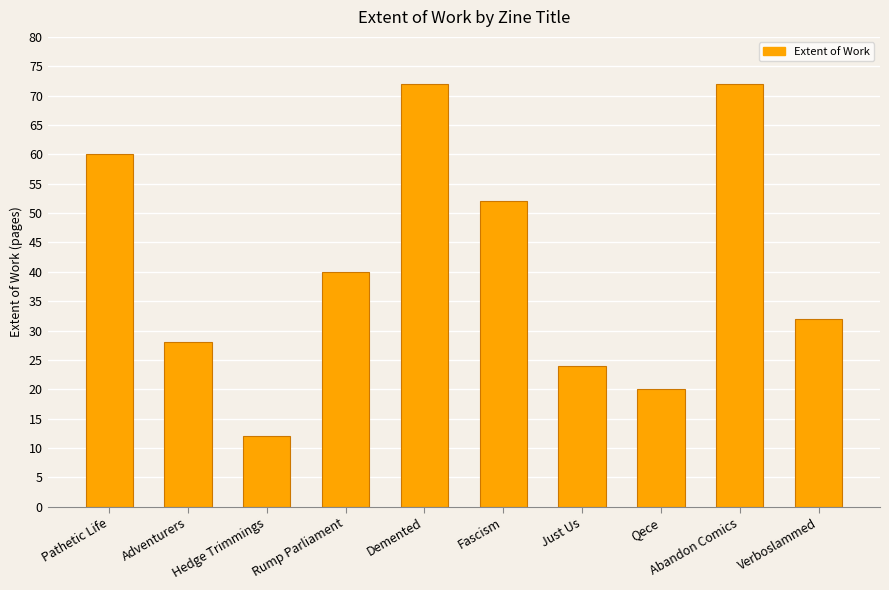

What is the greatest value displayed?

72